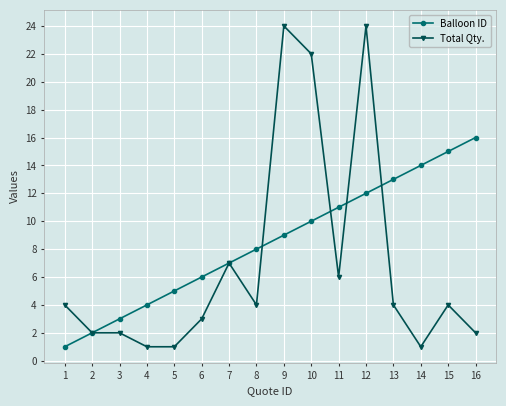

The value of Total Qty. at 6 is 5. True or false?

False